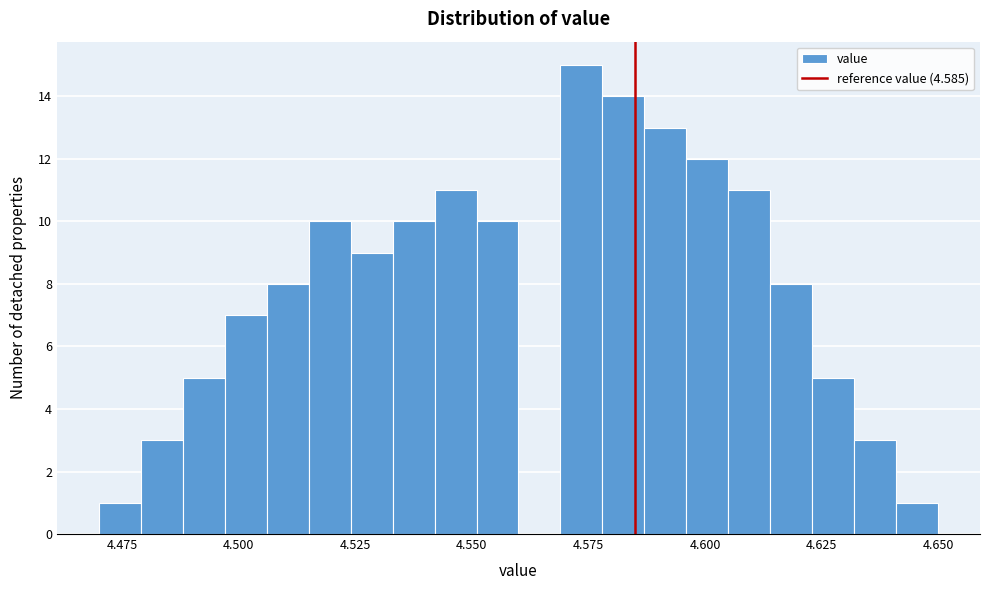

Read against the x-axis, roughly where is the centre of the tallest bar?

4.575